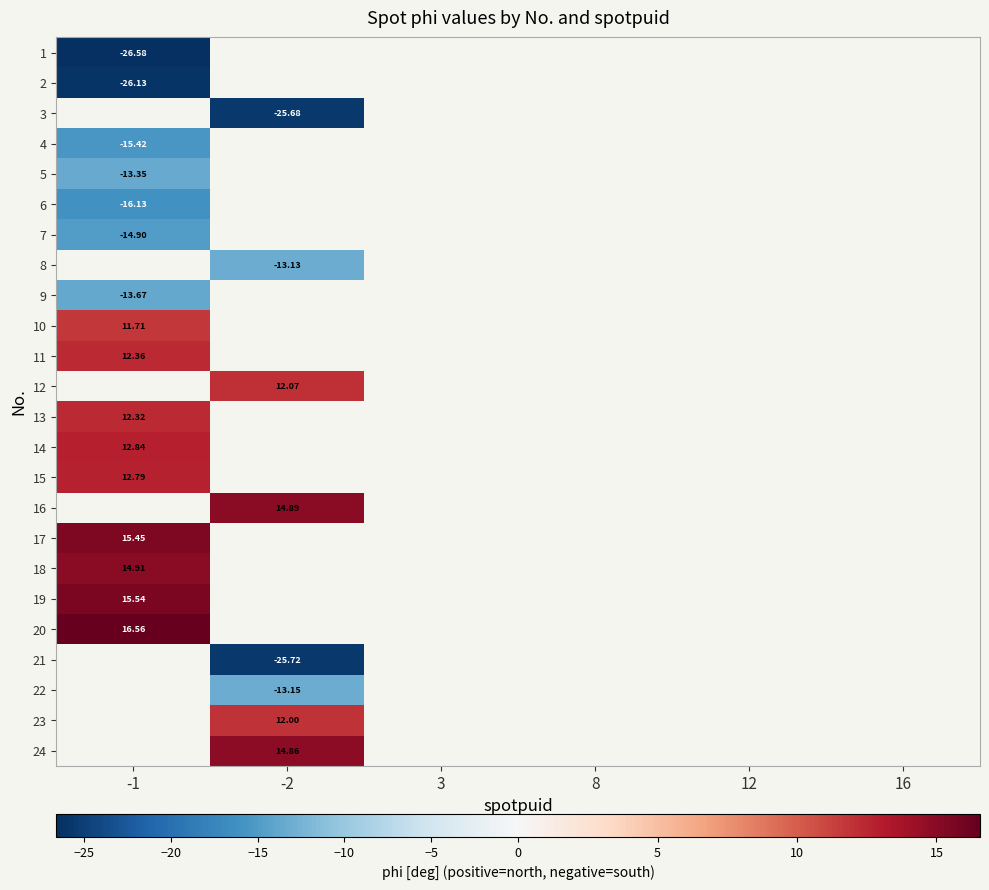

Rank the categories by 2 value from highest to lowest.

-1, -2, 3, 8, 12, 16